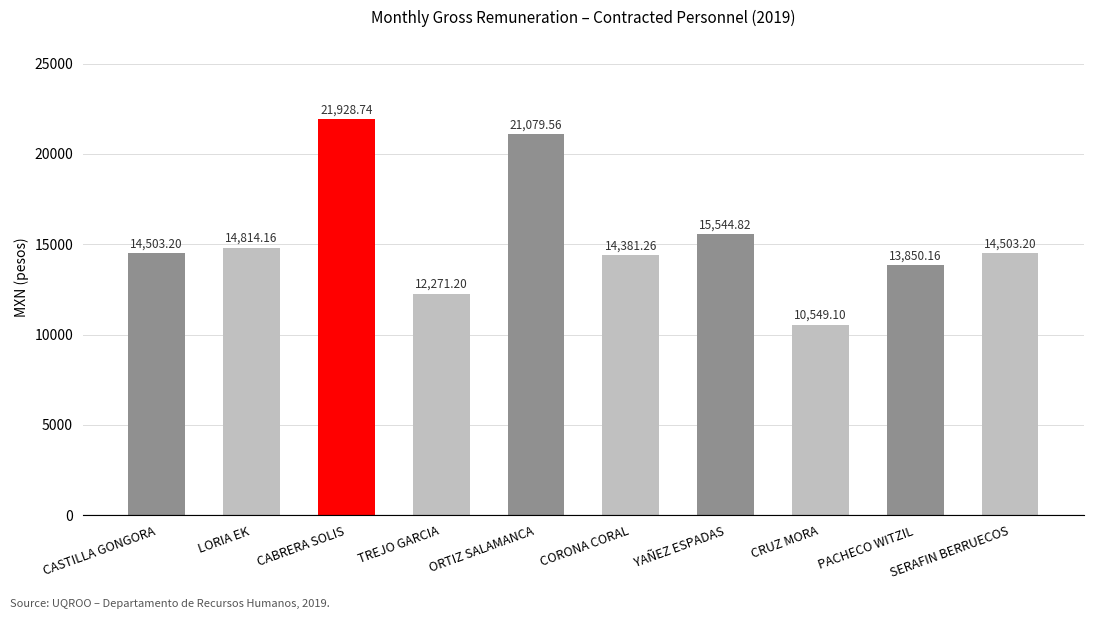

Which category has the highest value across all series?

CABRERA SOLIS